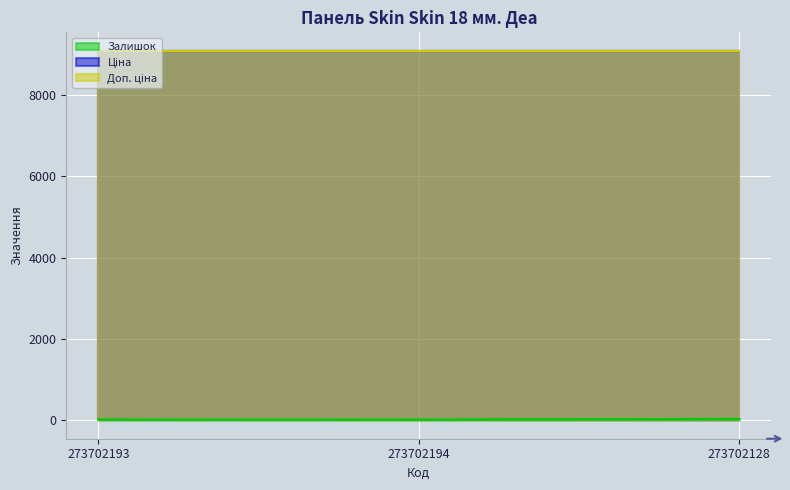

Is it true that Залишок equals 31.0 at 273702194?

False